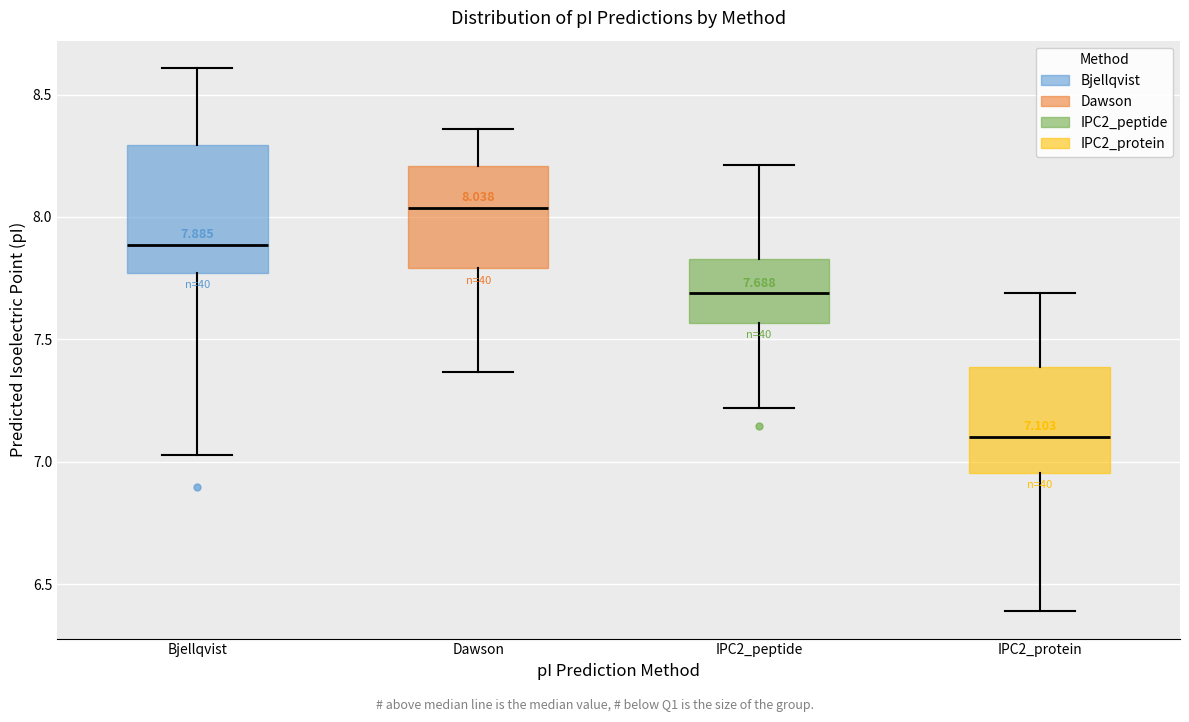

Which box is the tallest, from its lower edge to its upper edge?

Bjellqvist